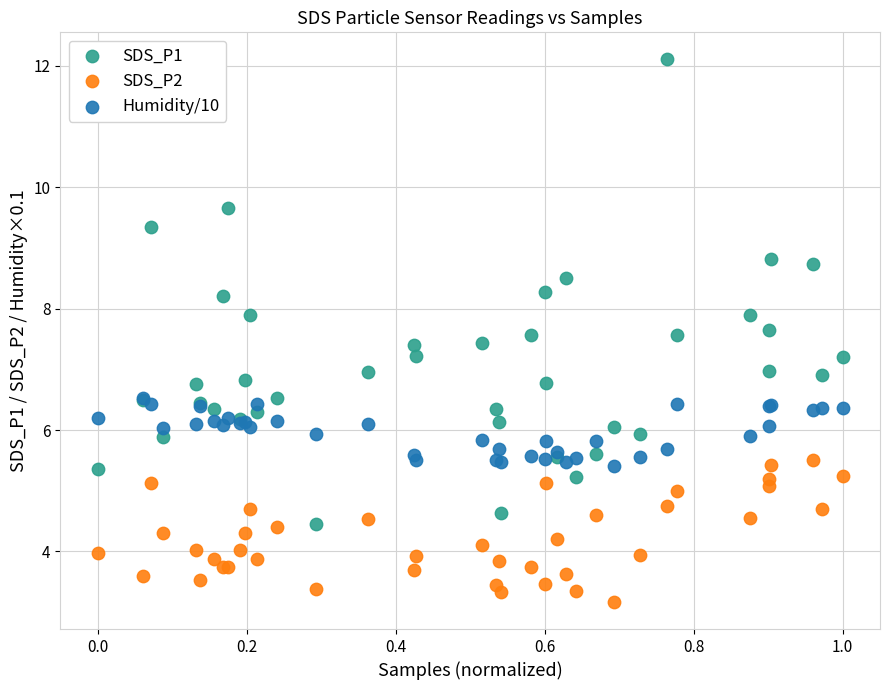

What are all the series names shown in the legend?

SDS_P1, SDS_P2, Humidity/10